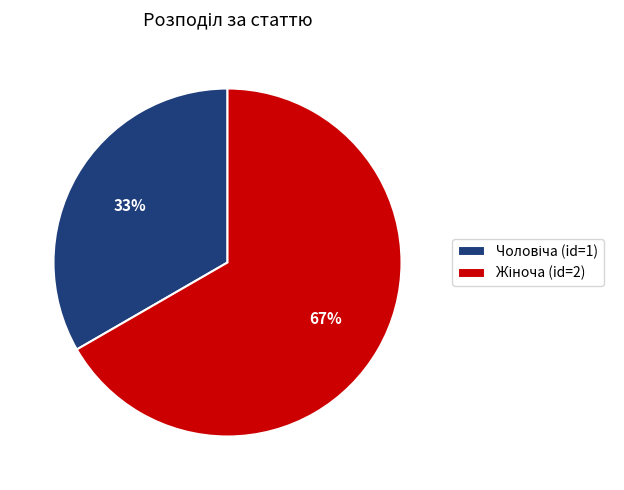

Count the number of slices in the pie.

2